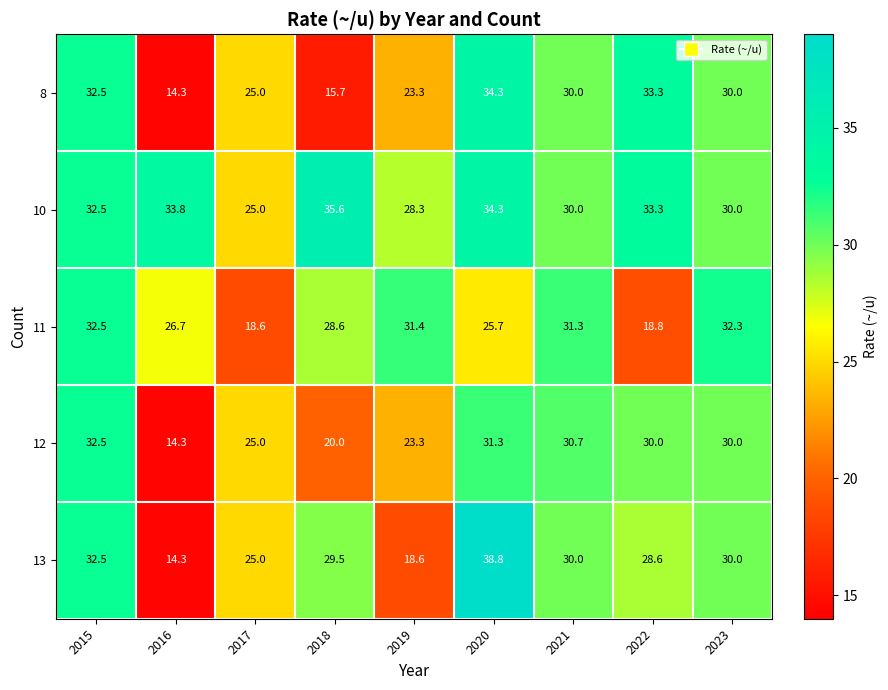

The value of 8 at 2018 is 15.7. True or false?

True